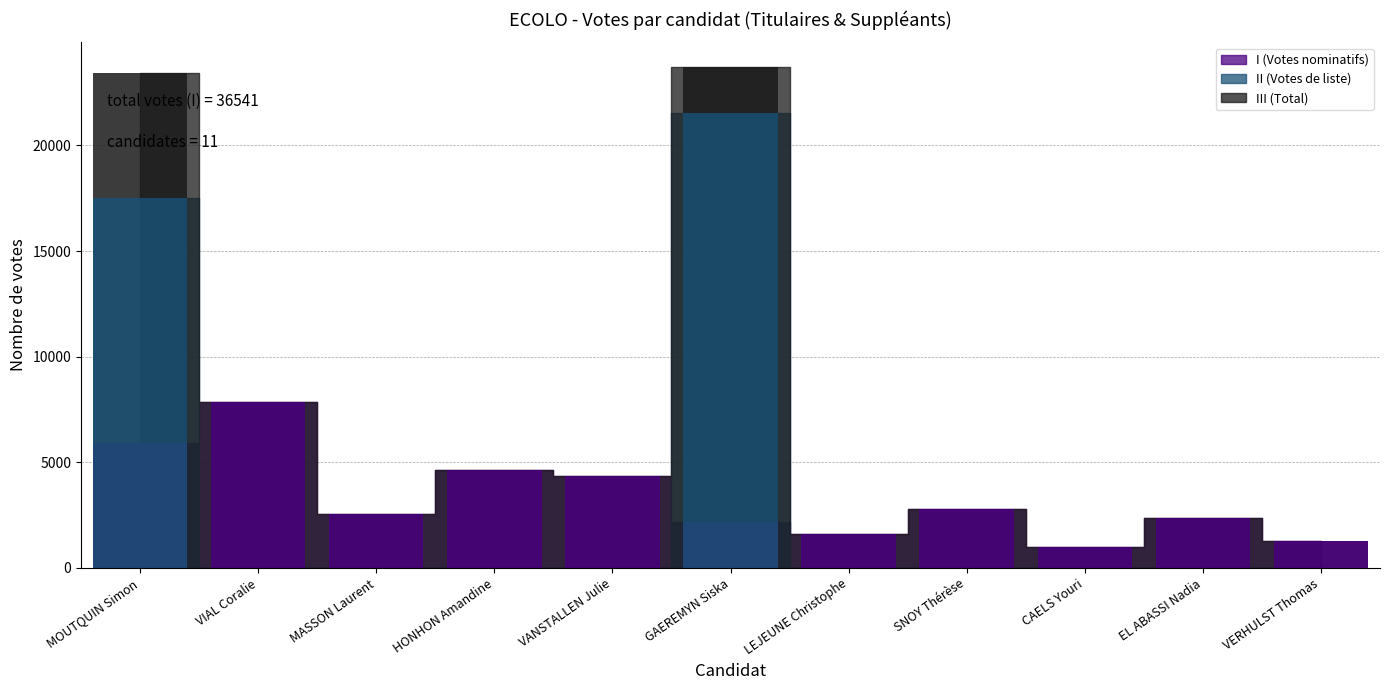

What is the value of the III (Total) bar at the 9th from the left?

1012